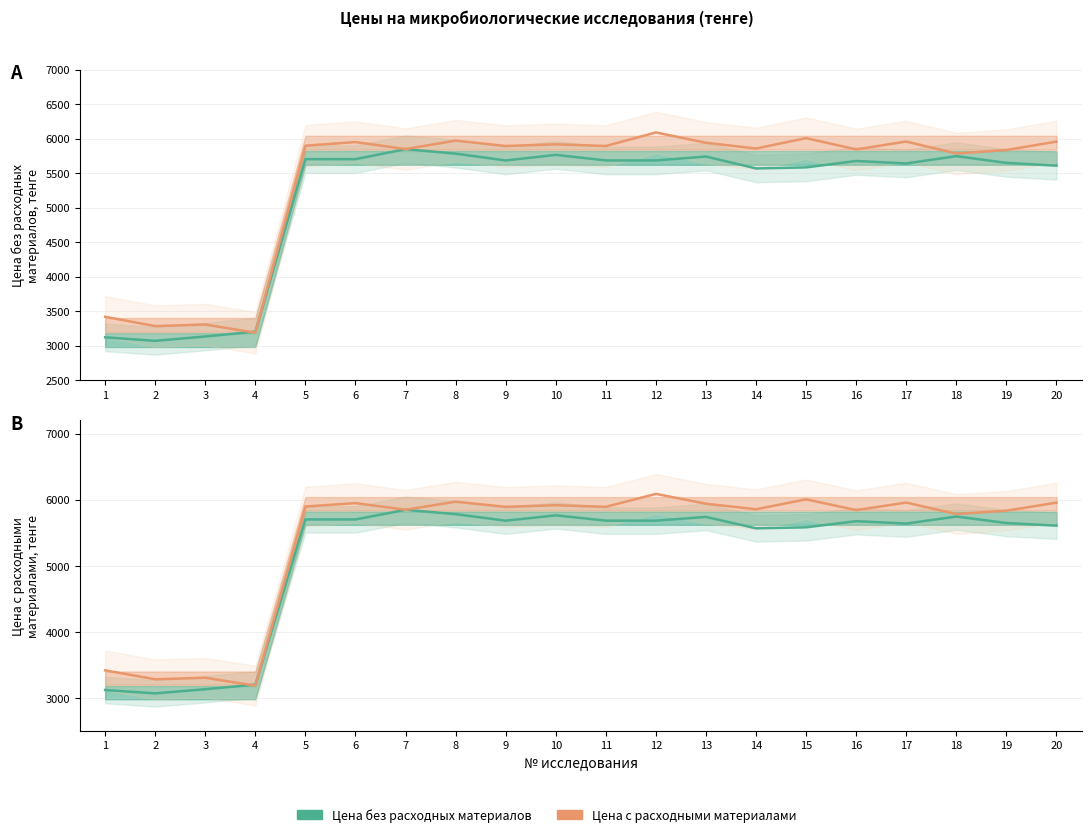

Where is Цена с расходными материалами nearest to the value 4637?

18